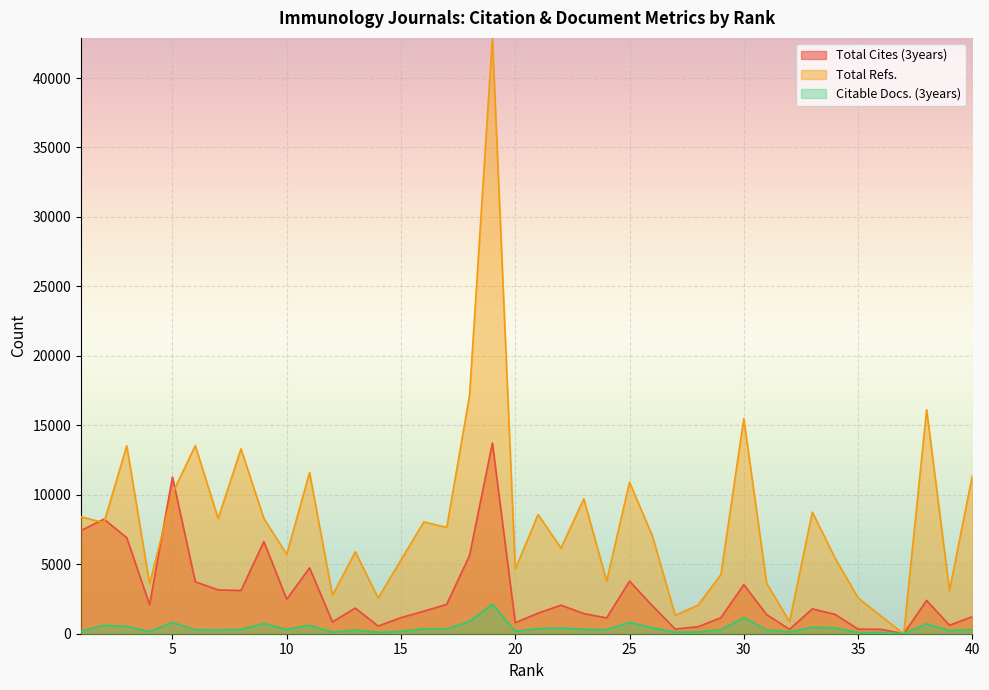

At which category does Total Refs. reach its first local peak?

3